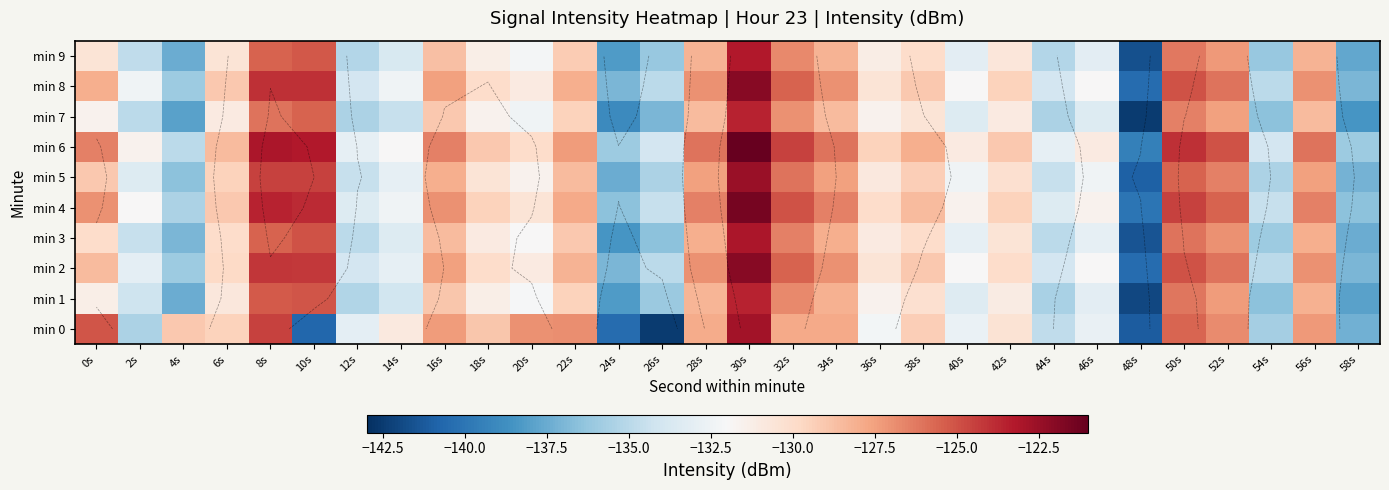

What is the spread (max minus min) of values at 20s?

5.5